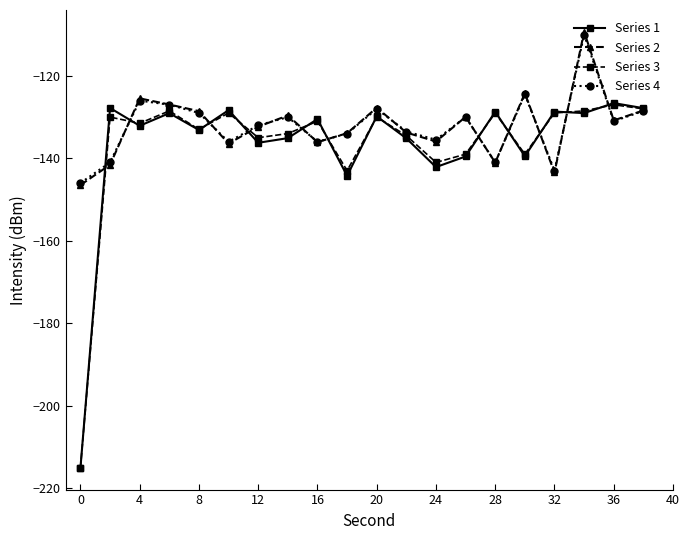

What is the lowest value of the Series 3 series?

-215.1